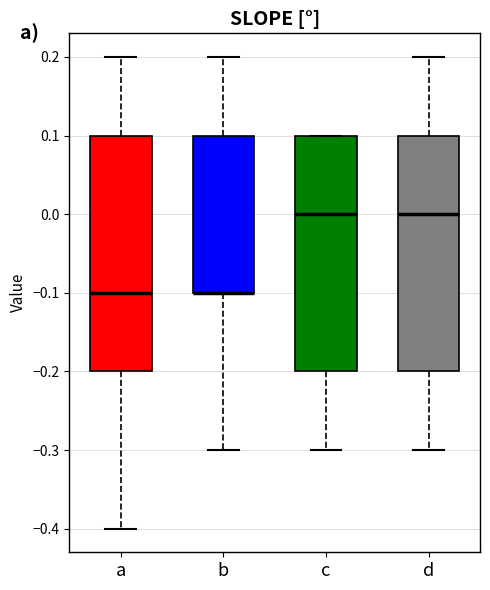

Reading left to right, read every box against the y-axis: the position of its median line, the range the box covers, and the ends of its whiskers. The values are not printed on the chart, so give them approximately, as read against the axis.

a: median -0.1, box -0.2 to 0.1, whiskers -0.4 to 0.2
b: median -0.1 (drawn on the box's lower edge), box -0.1 to 0.1, whiskers -0.3 to 0.2
c: median 0.0, box -0.2 to 0.1, whiskers -0.3 to 0.1
d: median 0.0, box -0.2 to 0.1, whiskers -0.3 to 0.2